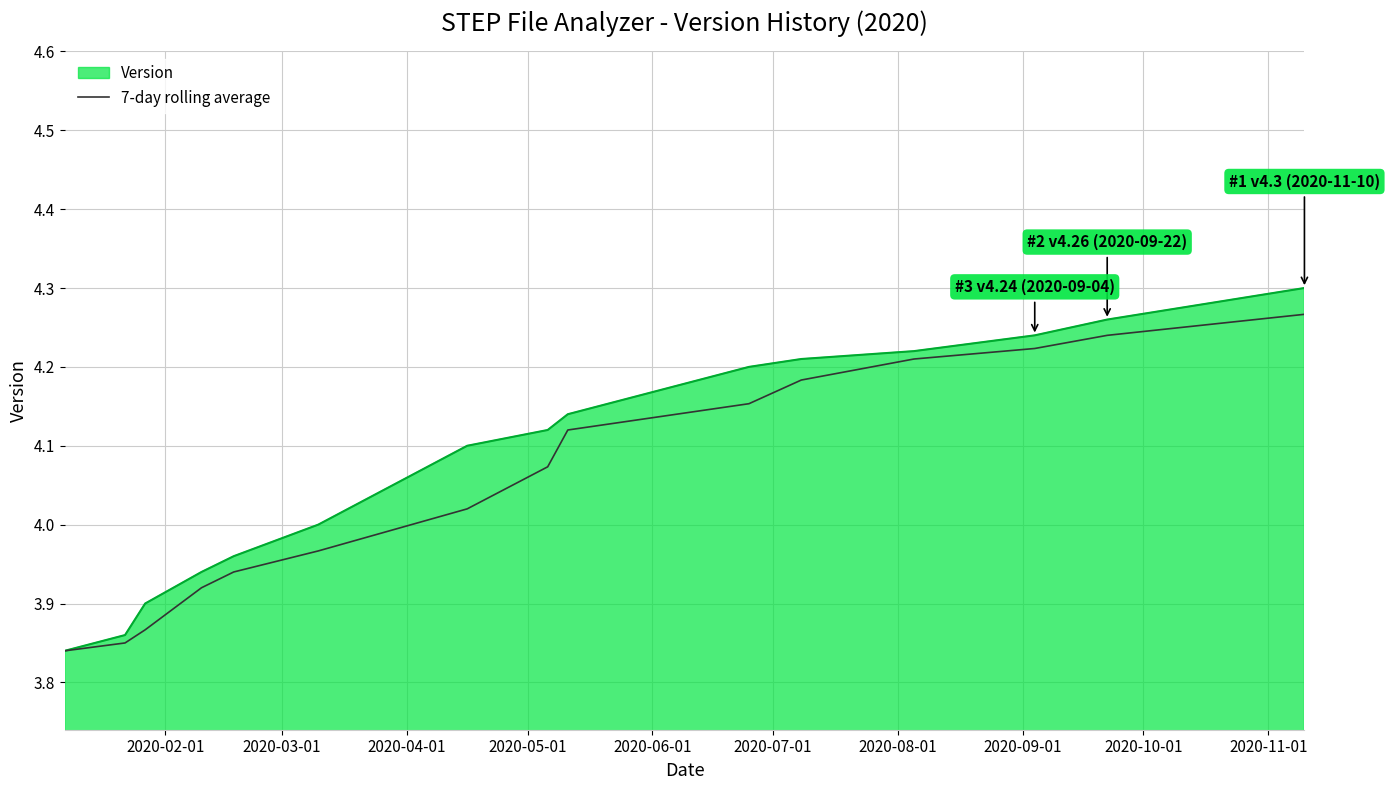

Which series has the largest range (max minus min)?

Version